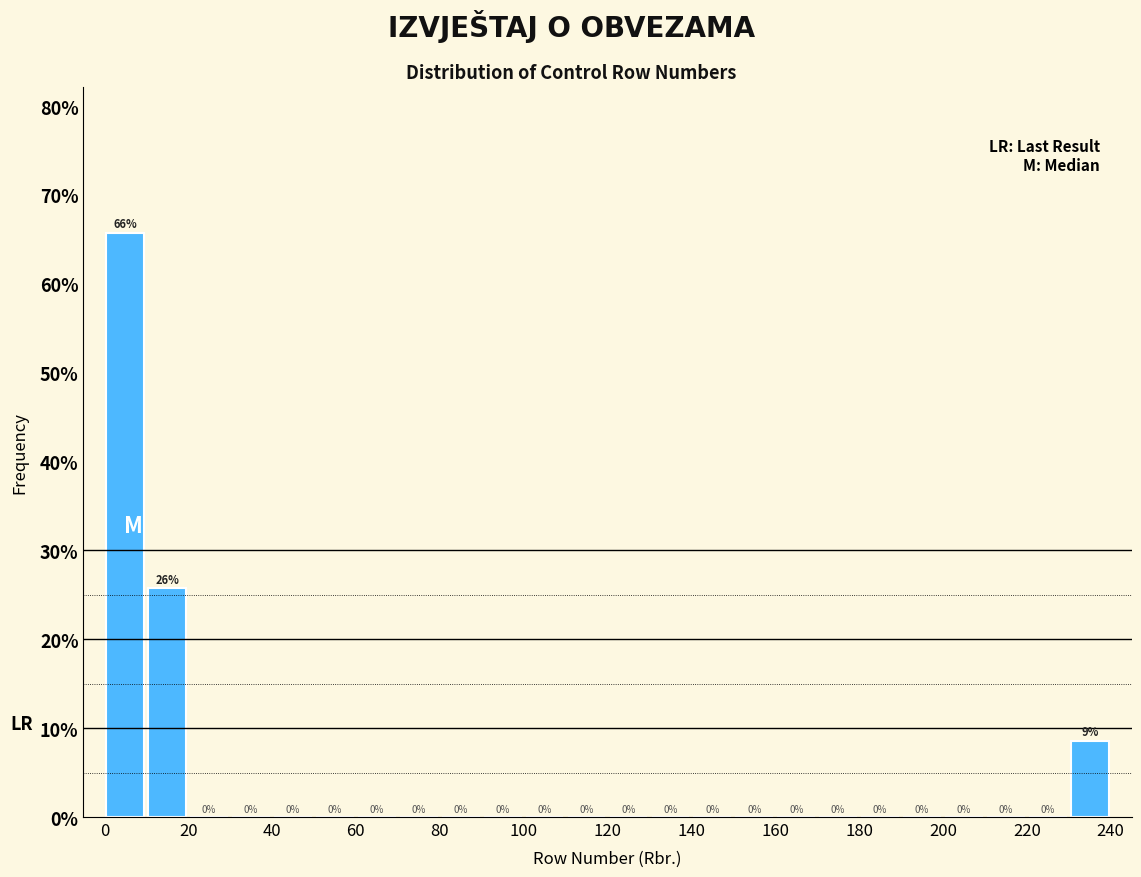

Which range on the x-axis has the tallest bar?

0 to 10